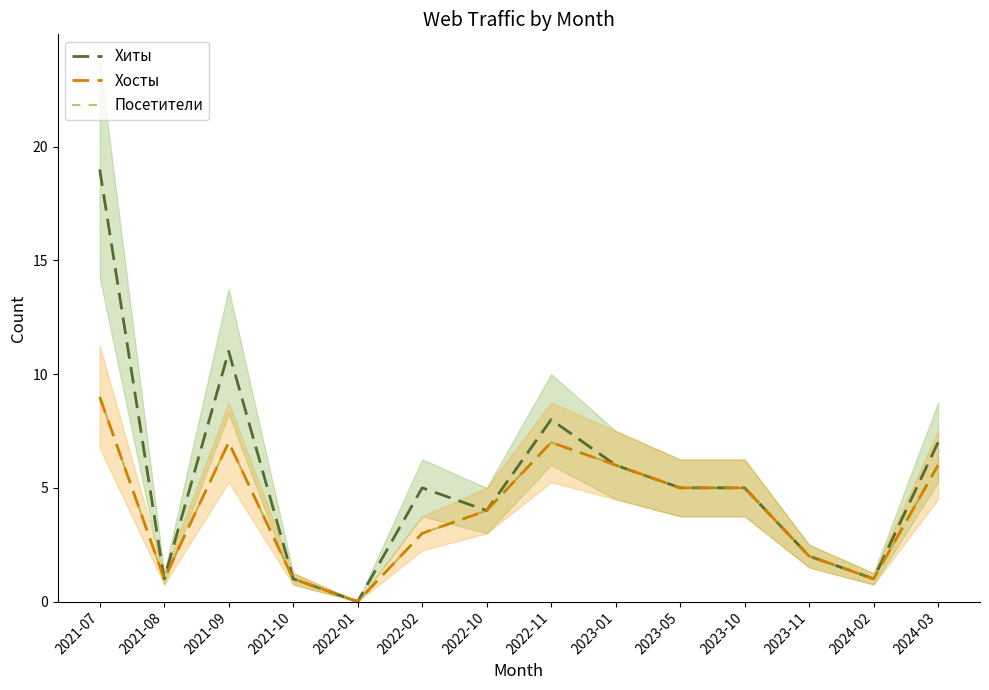

Which series has the largest total across all categories?

Хиты